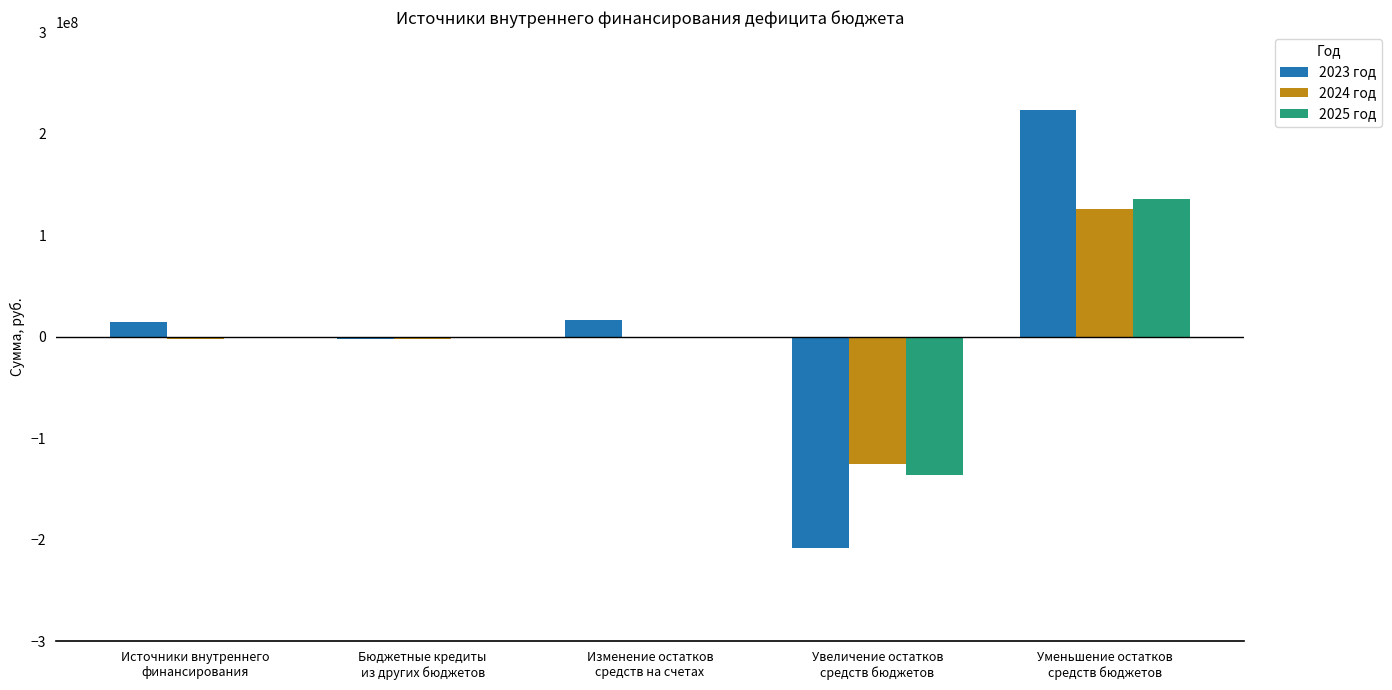

What are all the series names shown in the legend?

2023 год, 2024 год, 2025 год